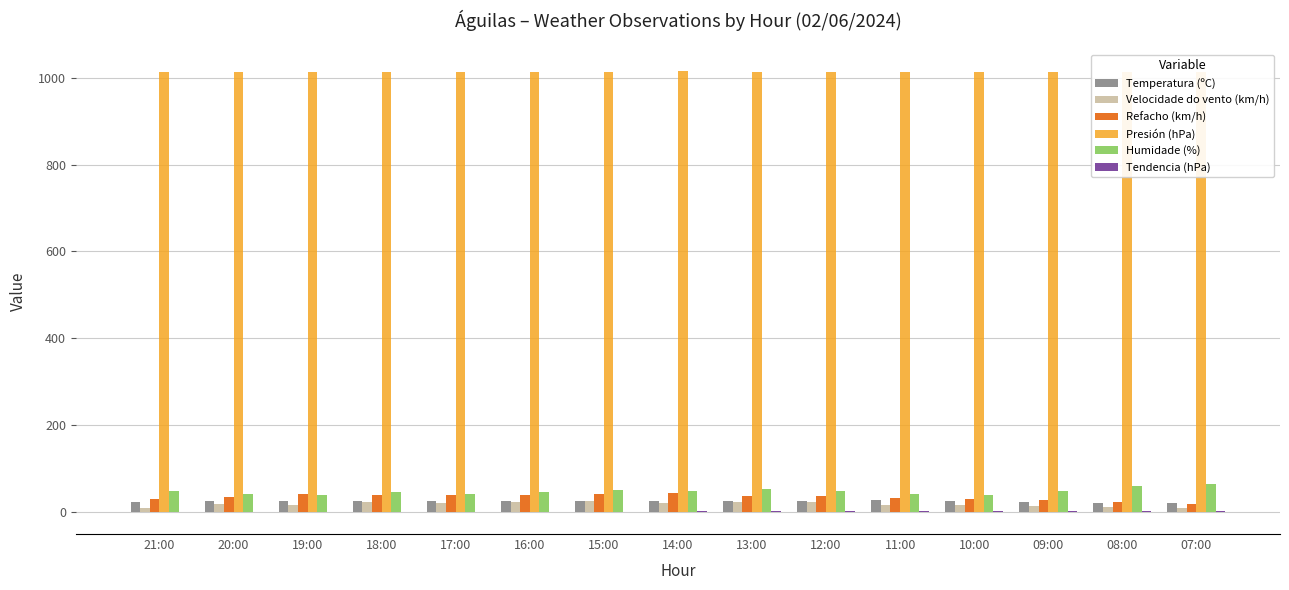

What value does the Velocidade do vento (km/h) series have at 15:00?

25.0